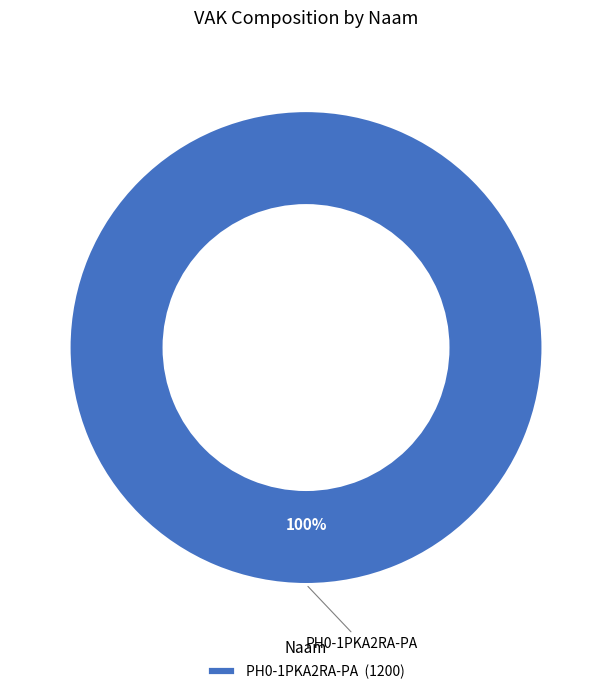

How many segments does this pie chart have?

1